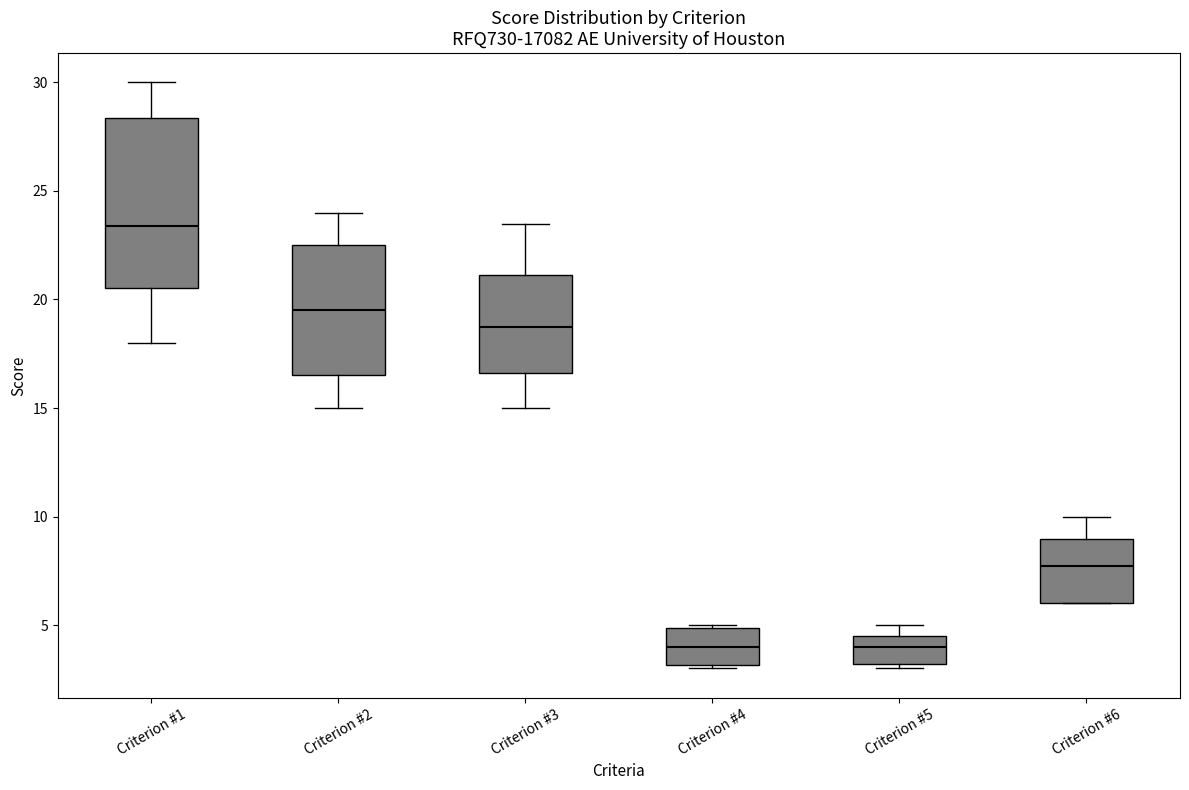

Reading left to right, transcribe this box plot: for each box, give where its median line is, the range the box spans, and where its two whiskers end, as read against the y-axis. The values are not printed on the chart, so give them approximately, as read against the axis.

Criterion #1: median 23.5, box 20.5 to 28.5, whiskers 18.0 to 30.0
Criterion #2: median 19.5, box 16.5 to 22.5, whiskers 15.0 to 24.0
Criterion #3: median 19.0, box 16.5 to 21.0, whiskers 15.0 to 23.5
Criterion #4: median 4.0, box 3.0 to 5.0, whiskers 3.0 (just below the box's lower edge) to 5.0
Criterion #5: median 4.0, box 3.0 to 4.5, whiskers 3.0 (just below the box's lower edge) to 5.0
Criterion #6: median 7.5, box 6.0 to 9.0, whiskers 6.0 to 10.0